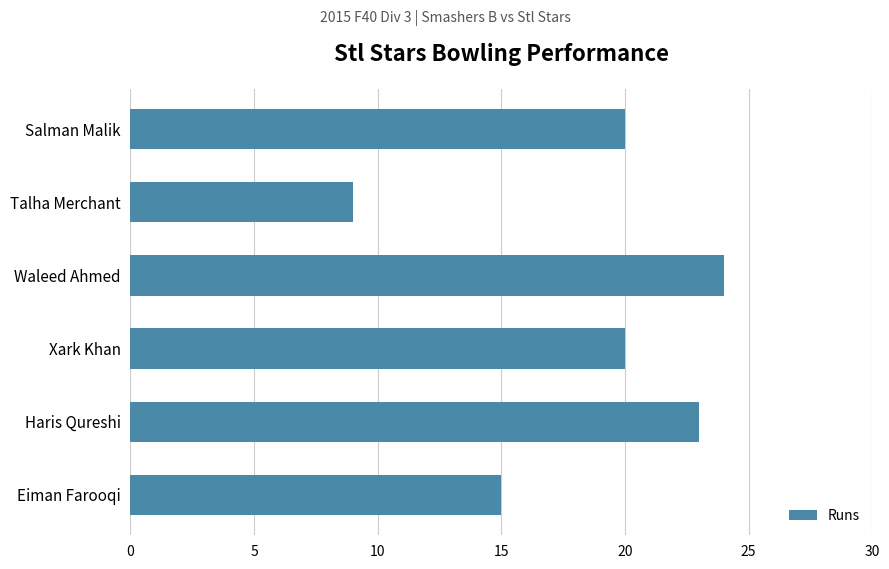

Is it true that the value at Eiman Farooqi is 6?

False